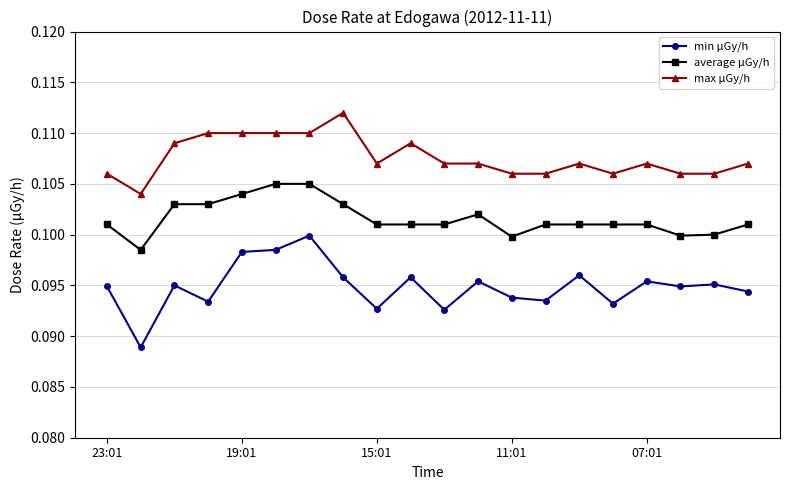

Count the max μGy/h values in the range 0 to 1.

20